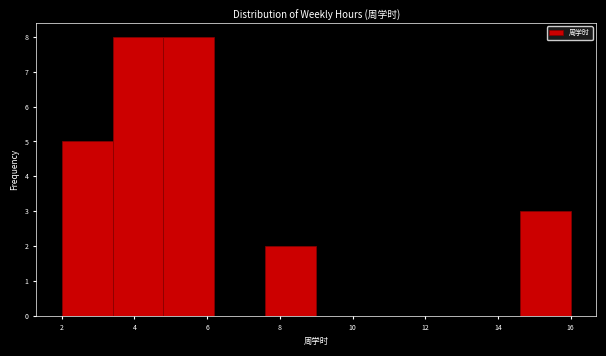

How tall is the bar that spans 3.4 to 4.8 on the x-axis? The values are not printed on the chart, so give them approximately, as read against the axis.

8